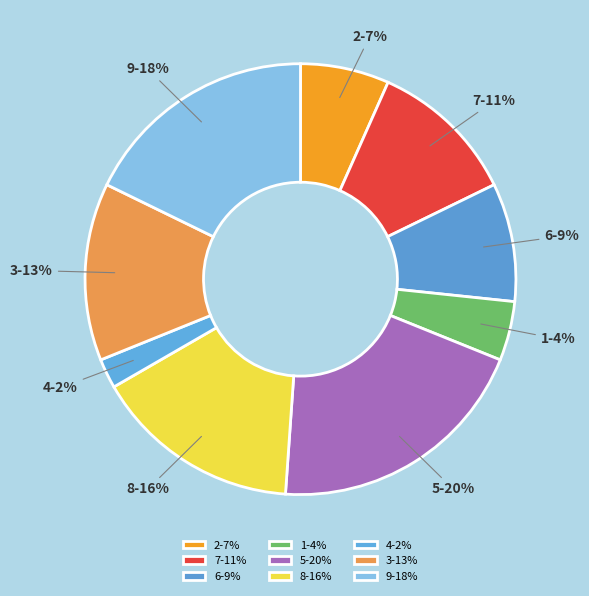

To the nearest percent, what is the difference between the 4 and 6 slice percentages?

7%